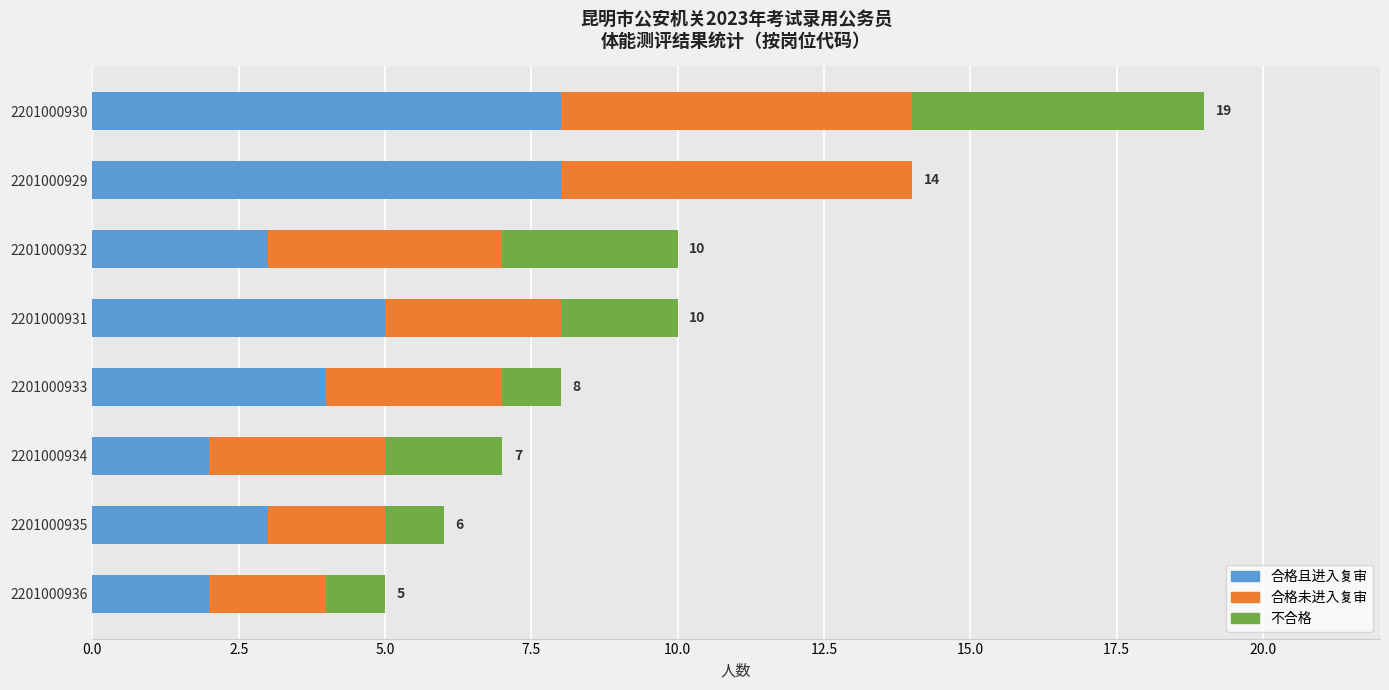

At which category is the sum across all series the highest?

2201000930